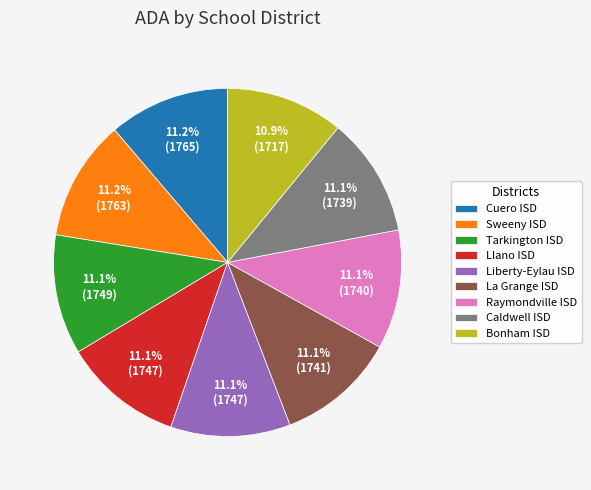

Do Bonham ISD and Sweeny ISD together represent more than half of the pie?

No